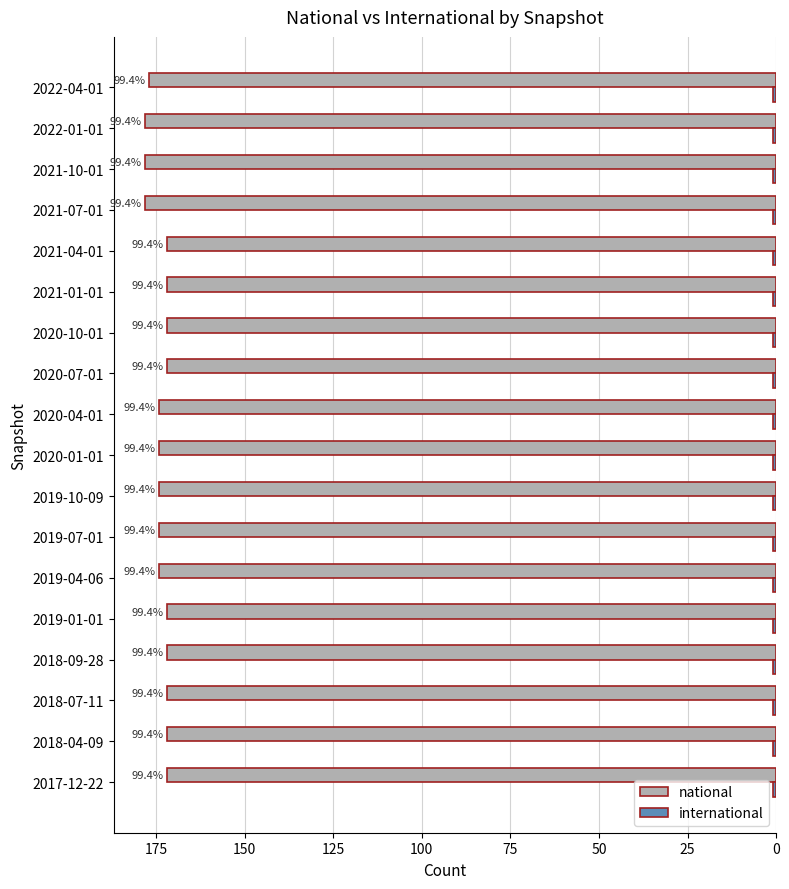

What is the value of the international bar at the 14th from the left?

0.3